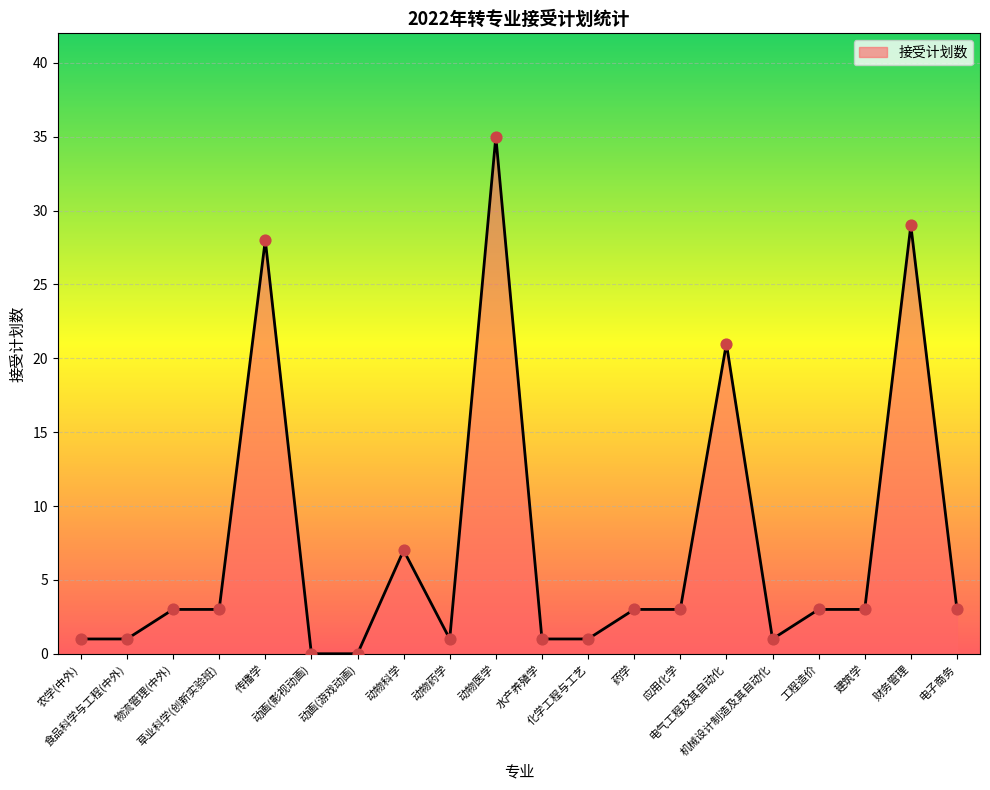

Which has a higher value, 动画(游戏动画) or 财务管理?

财务管理